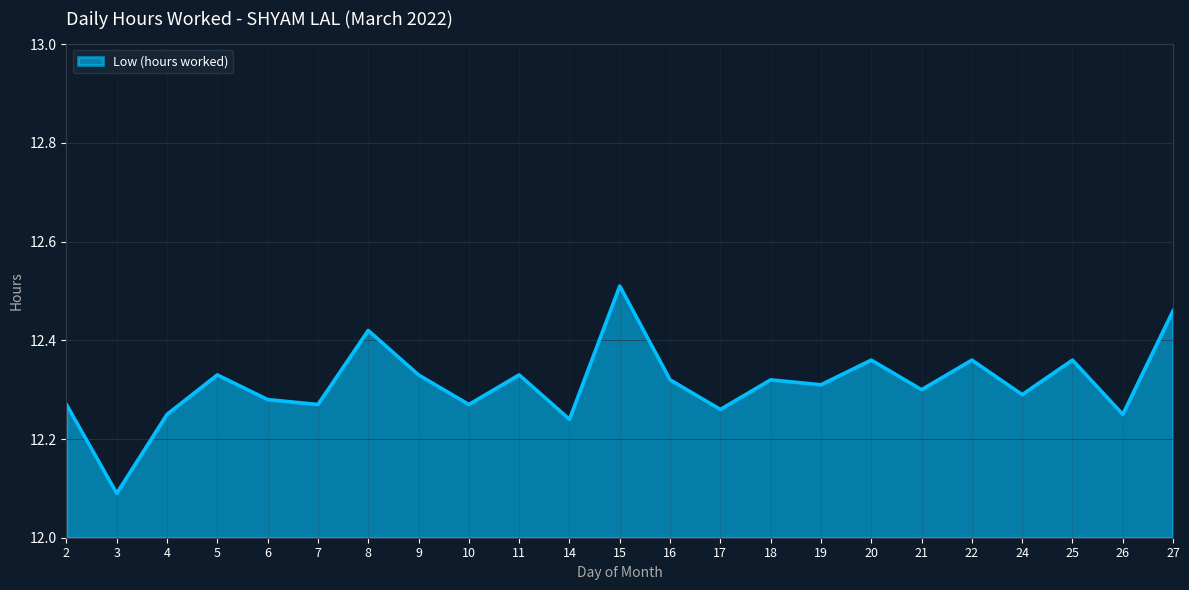

Which category has the lowest value across all series?

3